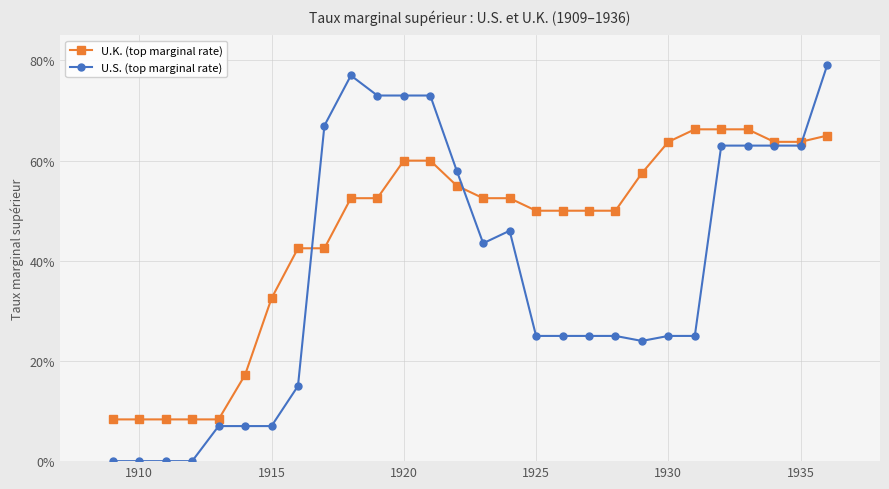

What are all the series names shown in the legend?

U.K. (top marginal rate), U.S. (top marginal rate)